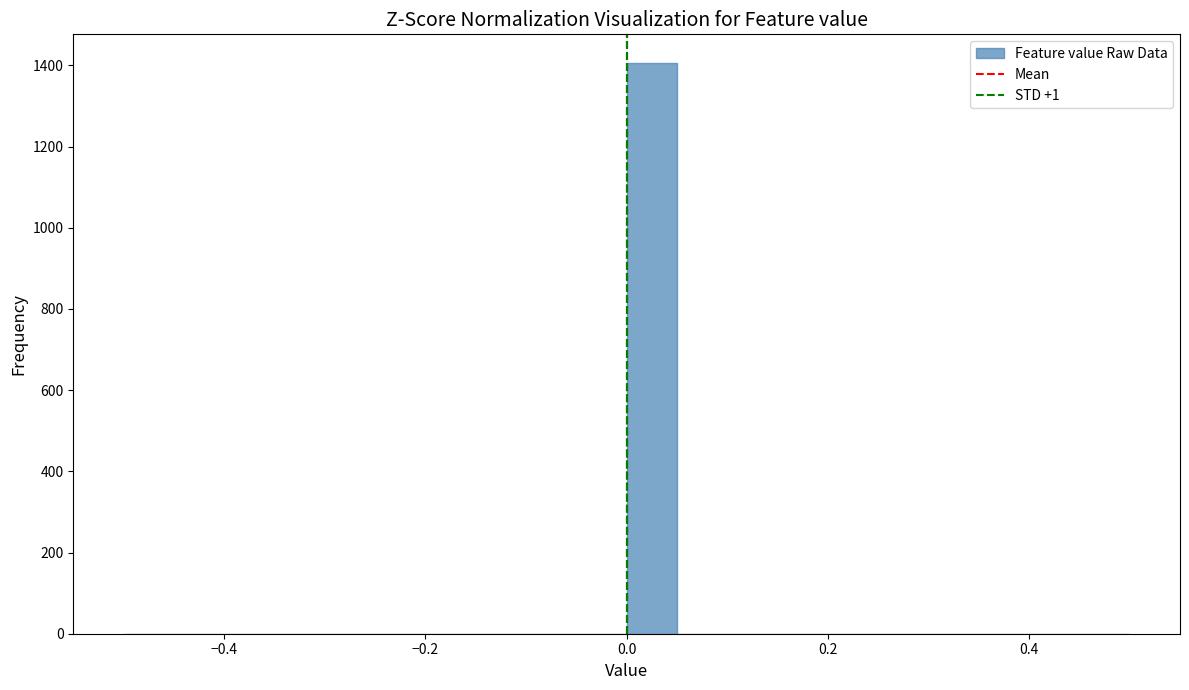

Around what value on the x-axis is the tallest bar? Give the approximate position of its centre, as read against the axis.

0.02